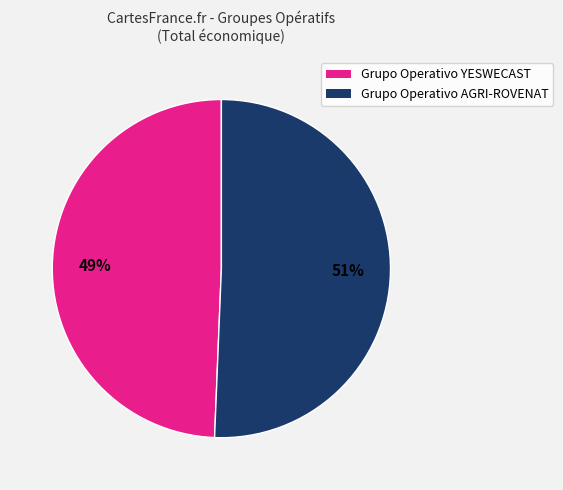

To the nearest percent, what is the combined percentage of Grupo Operativo AGRI-ROVENAT and Grupo Operativo YESWECAST?

100%